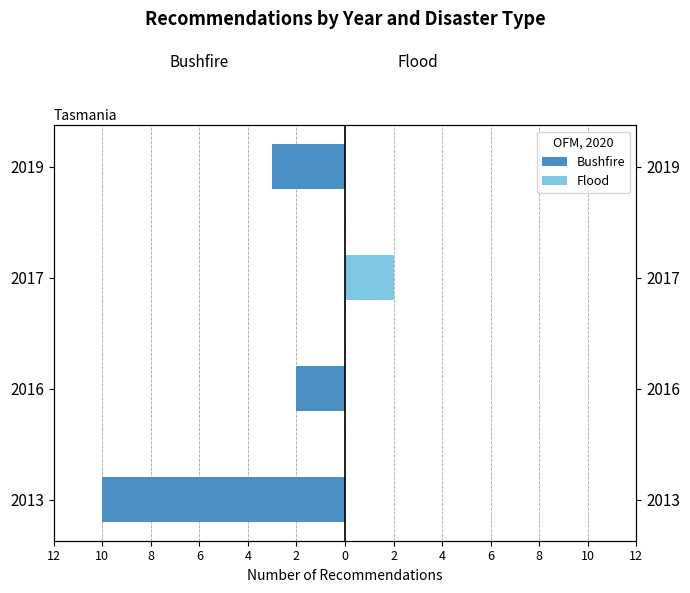

Count the Bushfire values in the range -3 to 0.

3